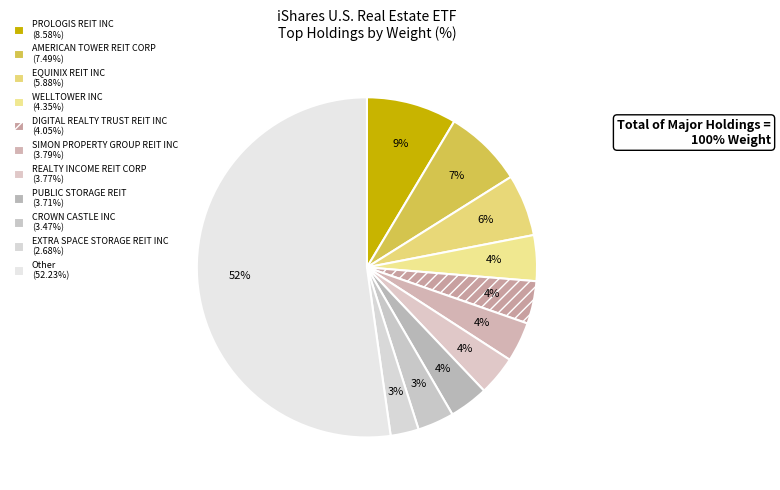

What is the largest slice in the pie chart?

Other